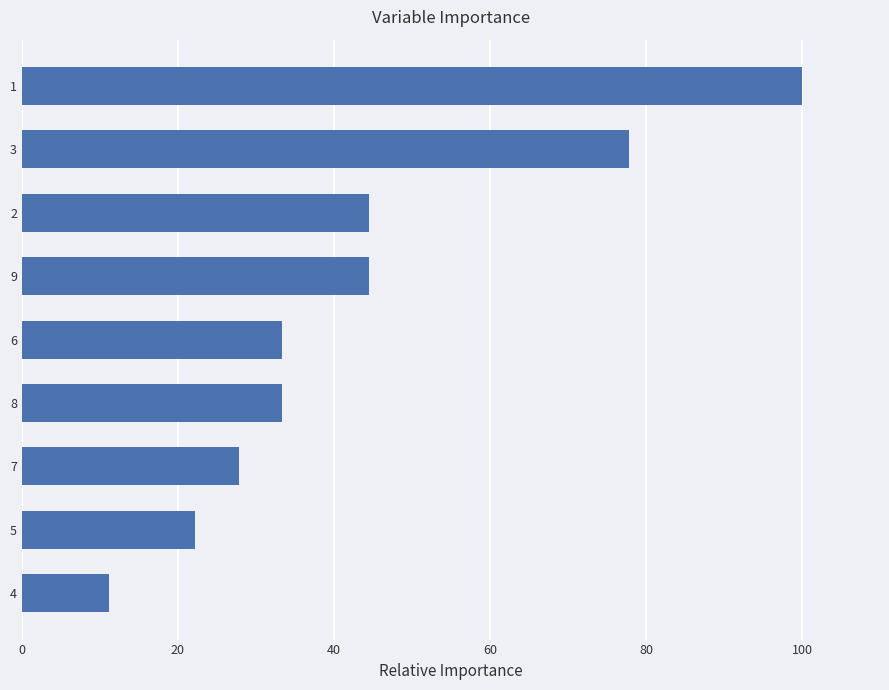

True or false: the data shows 44.4 at 9.

True